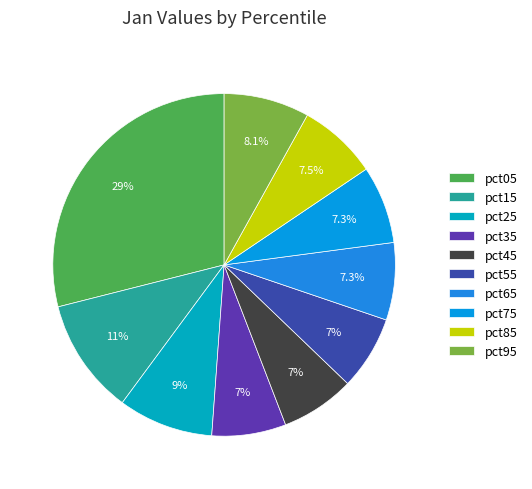

Which slice is the smallest?

pct55